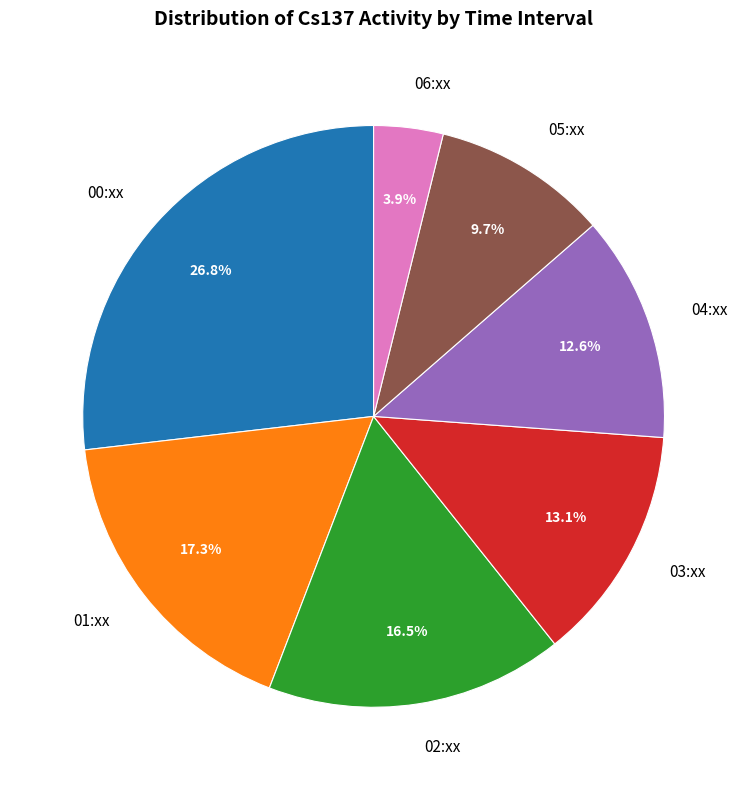

Which has a higher value, 00:xx or 02:xx?

00:xx